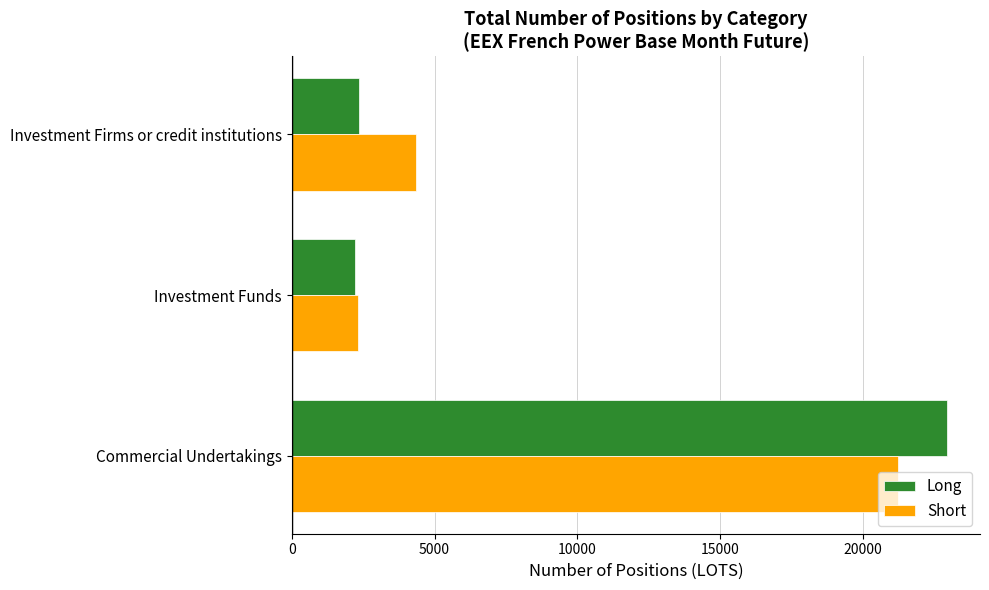

What are all the series names shown in the legend?

Long, Short